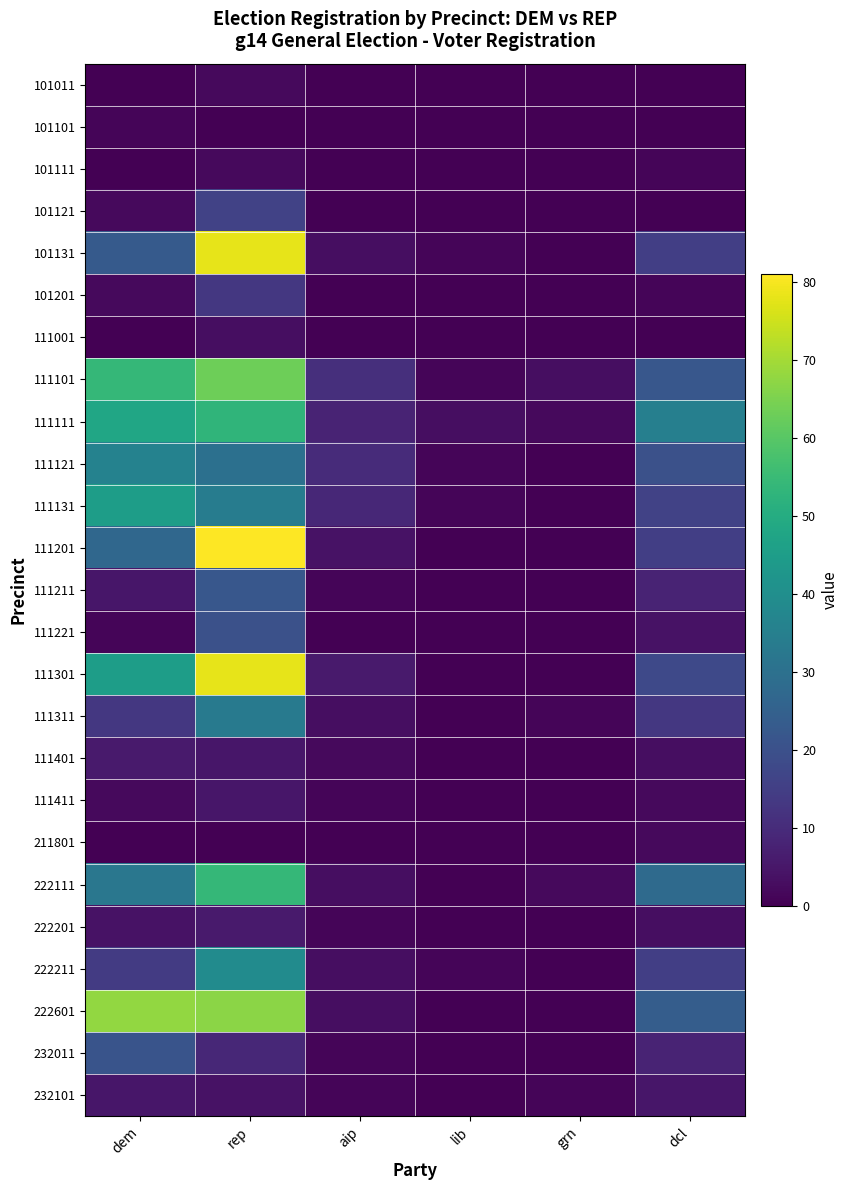

Reading left to right, list all the values displayed in this chart.

101011: dem=0	rep=2	aip=0	lib=0	grn=0	dcl=0
101101: dem=1	rep=0	aip=0	lib=0	grn=0	dcl=0
101111: dem=0	rep=2	aip=0	lib=0	grn=0	dcl=1
101121: dem=2	rep=16	aip=0	lib=0	grn=0	dcl=0
101131: dem=23	rep=78	aip=3	lib=1	grn=0	dcl=15
101201: dem=2	rep=13	aip=0	lib=0	grn=0	dcl=1
111001: dem=0	rep=3	aip=0	lib=0	grn=0	dcl=0
111101: dem=54	rep=63	aip=11	lib=1	grn=3	dcl=22
111111: dem=48	rep=53	aip=8	lib=3	grn=2	dcl=35
111121: dem=36	rep=30	aip=10	lib=1	grn=0	dcl=20
111131: dem=45	rep=34	aip=9	lib=1	grn=0	dcl=16
111201: dem=27	rep=81	aip=4	lib=0	grn=0	dcl=15
111211: dem=5	rep=22	aip=1	lib=0	grn=0	dcl=8
111221: dem=1	rep=20	aip=0	lib=0	grn=0	dcl=4
111301: dem=45	rep=78	aip=6	lib=0	grn=0	dcl=18
111311: dem=13	rep=33	aip=3	lib=0	grn=1	dcl=13
111401: dem=6	rep=5	aip=2	lib=0	grn=0	dcl=3
111411: dem=2	rep=5	aip=1	lib=0	grn=0	dcl=2
211801: dem=0	rep=0	aip=0	lib=0	grn=0	dcl=2
222111: dem=32	rep=54	aip=3	lib=0	grn=2	dcl=28
222201: dem=4	rep=6	aip=1	lib=0	grn=0	dcl=3
222211: dem=14	rep=39	aip=3	lib=1	grn=0	dcl=15
222601: dem=68	rep=67	aip=3	lib=0	grn=0	dcl=24
232011: dem=21	rep=9	aip=1	lib=0	grn=0	dcl=8
232101: dem=5	rep=4	aip=1	lib=0	grn=1	dcl=5